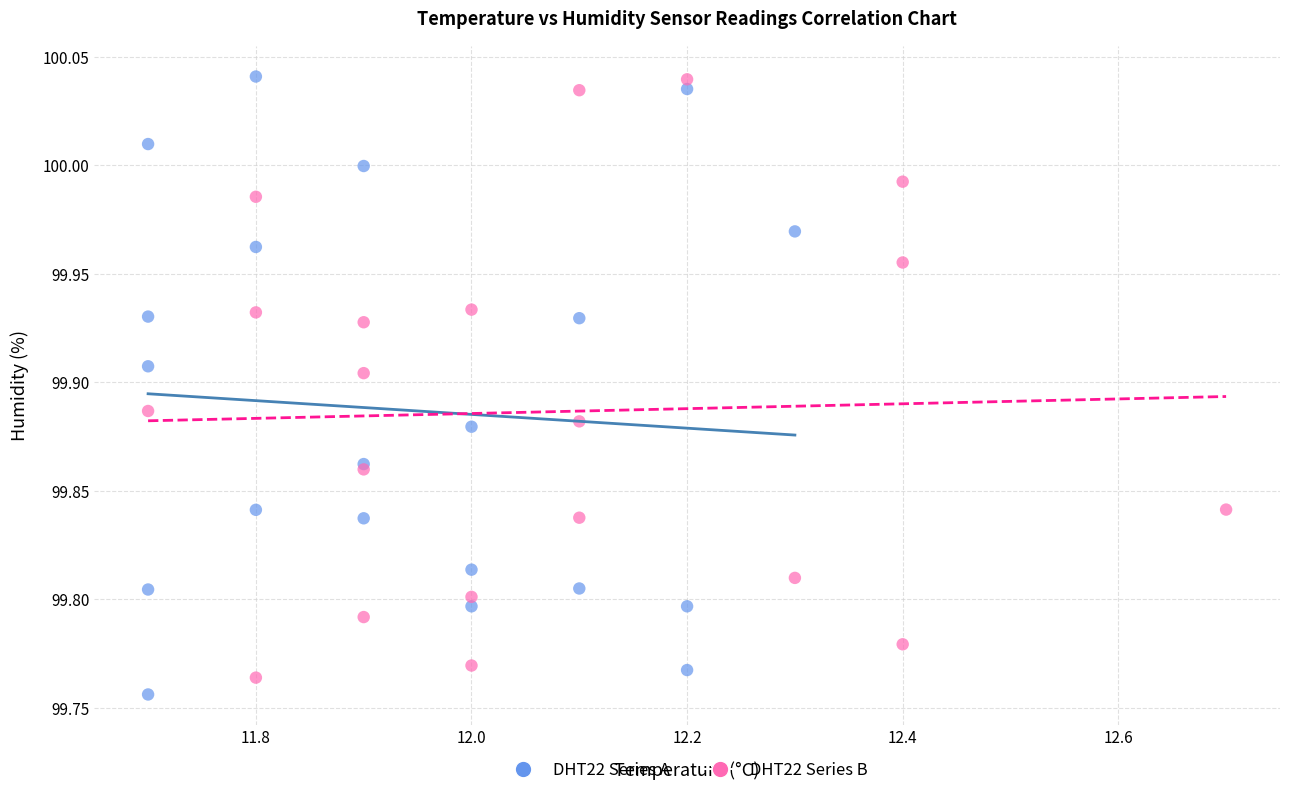

Which series reaches the minimum Y coordinate?

DHT22 Series A